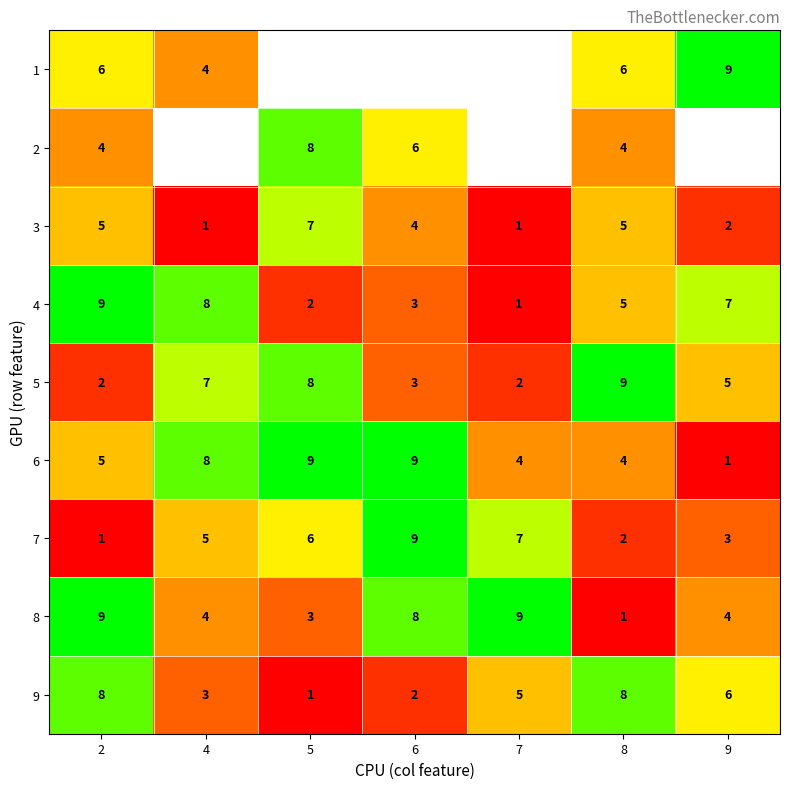

Which category has the lowest value in the 8 series?

8